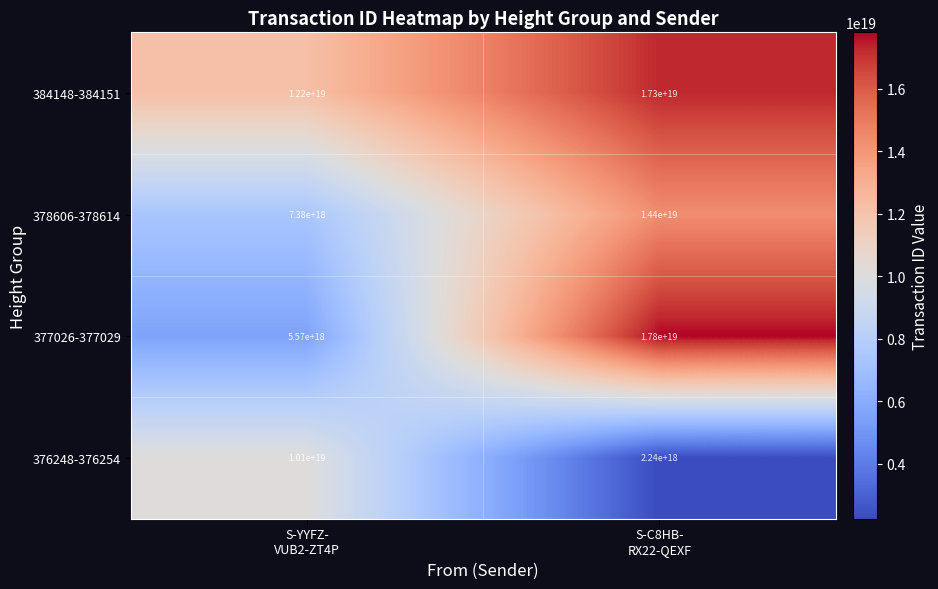

Which series has the widest spread of values?

377026-377029